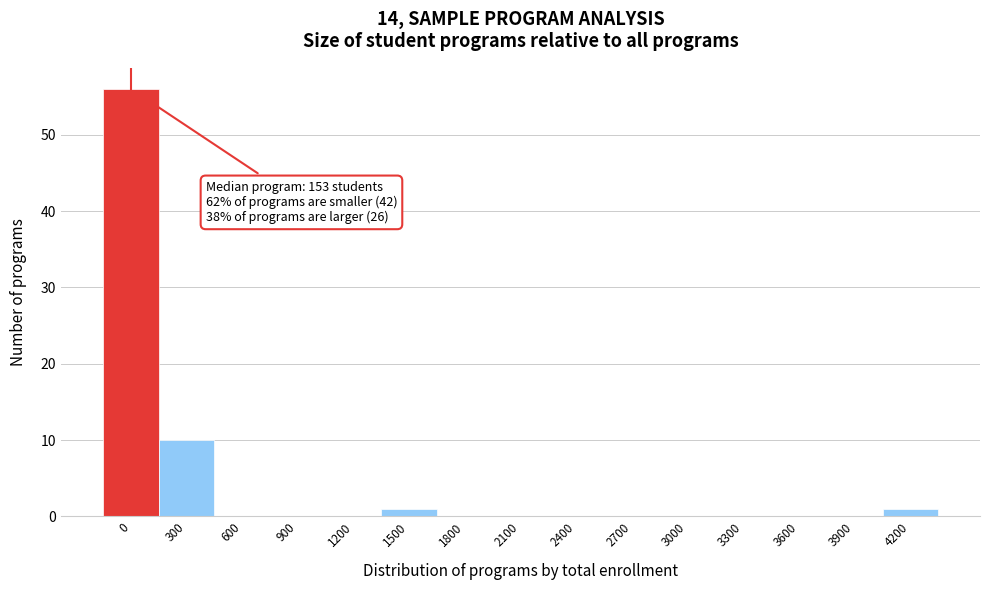

Reading right to left, transcribe all the data shown in this chart.

4200=1	3900=0	3600=0	3300=0	3000=0	2700=0	2400=0	2100=0	1800=0	1500=1	1200=0	900=0	600=0	300=10	0=56